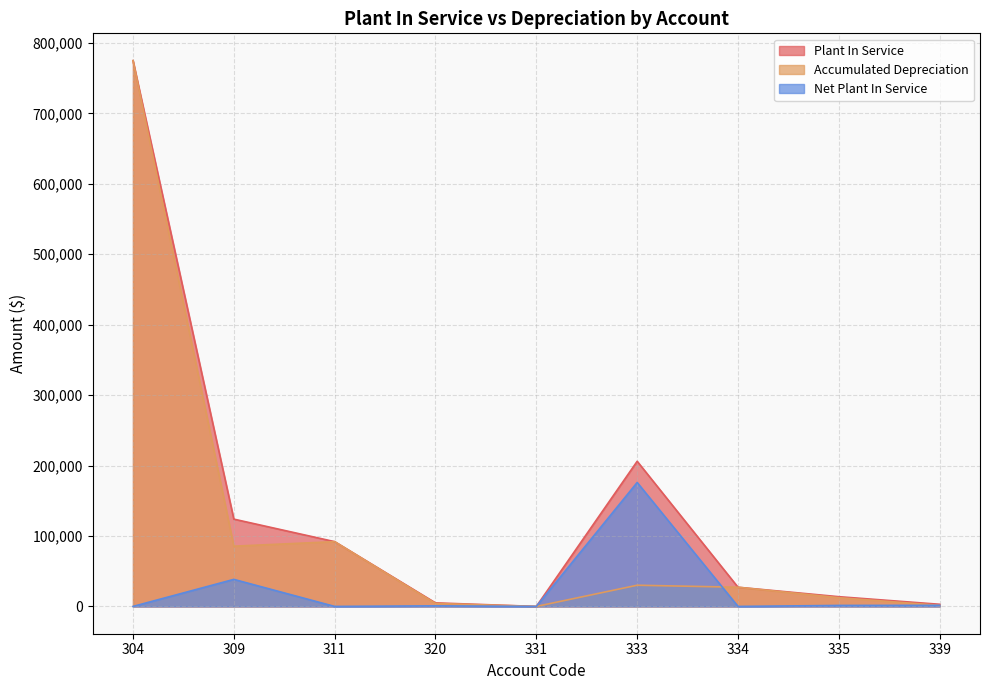

What is the difference between the highest and lowest values at 339?

1565.0